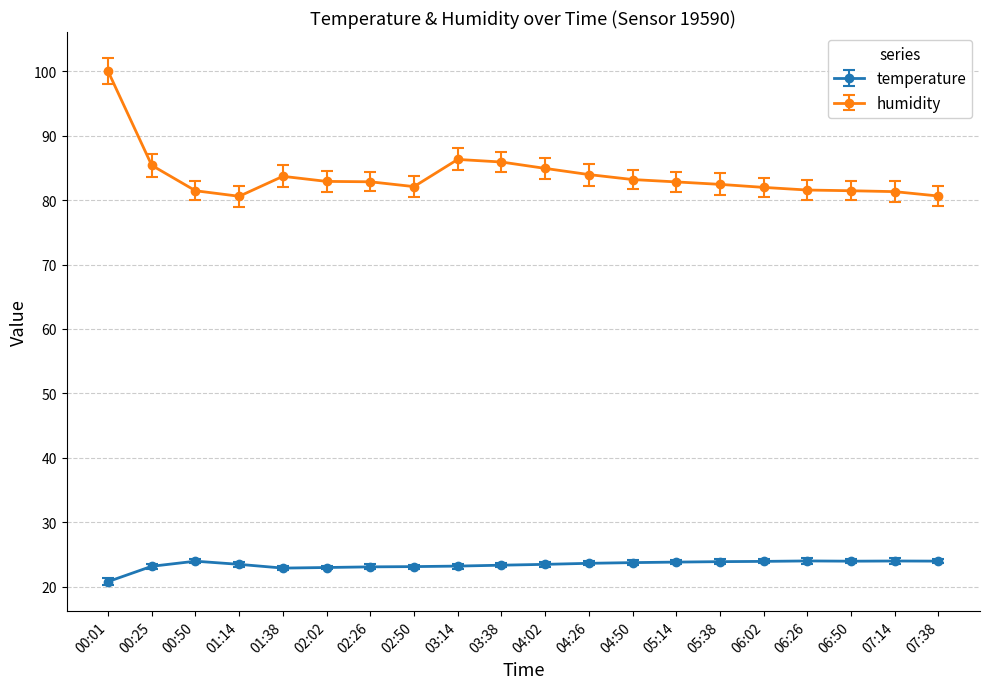

Between 00:25 and 02:02, which series saw the biggest shift?

humidity